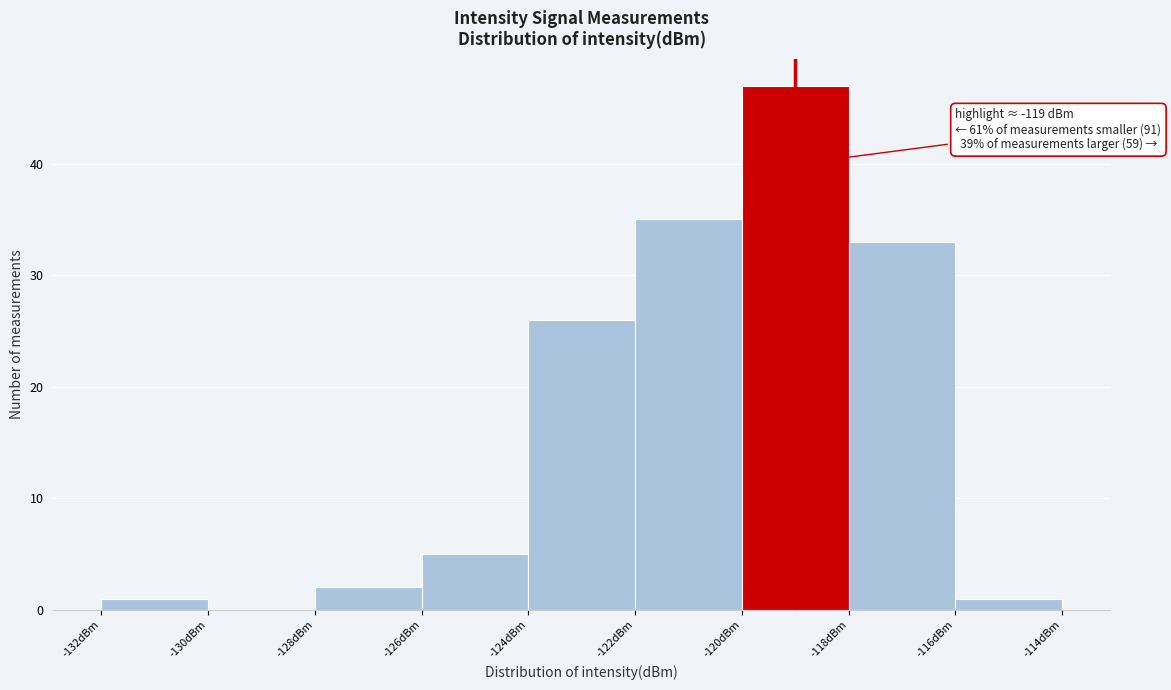

Which range on the x-axis has the tallest bar?

-120 to -118